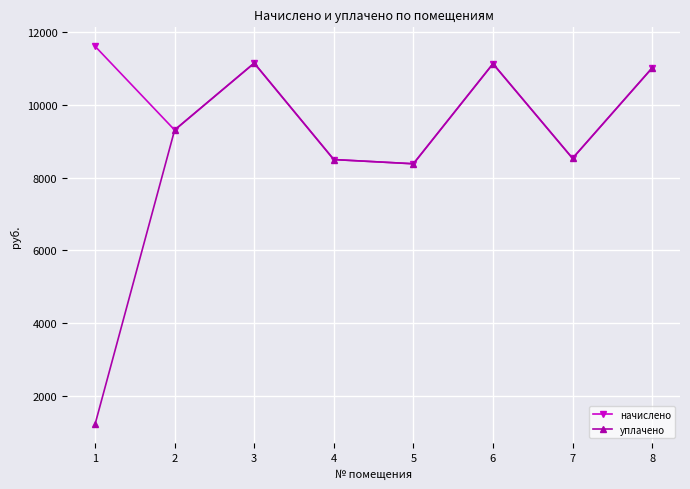

At how many categories does at least one series exceed 11422?

1